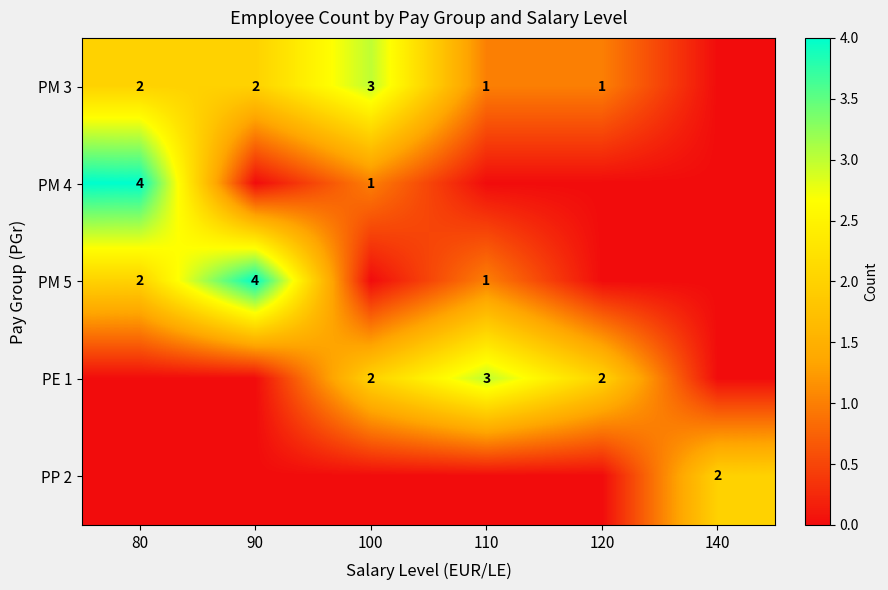

Is the value of PE 1 at 100 greater than the value of PM 5 at 110?

Yes